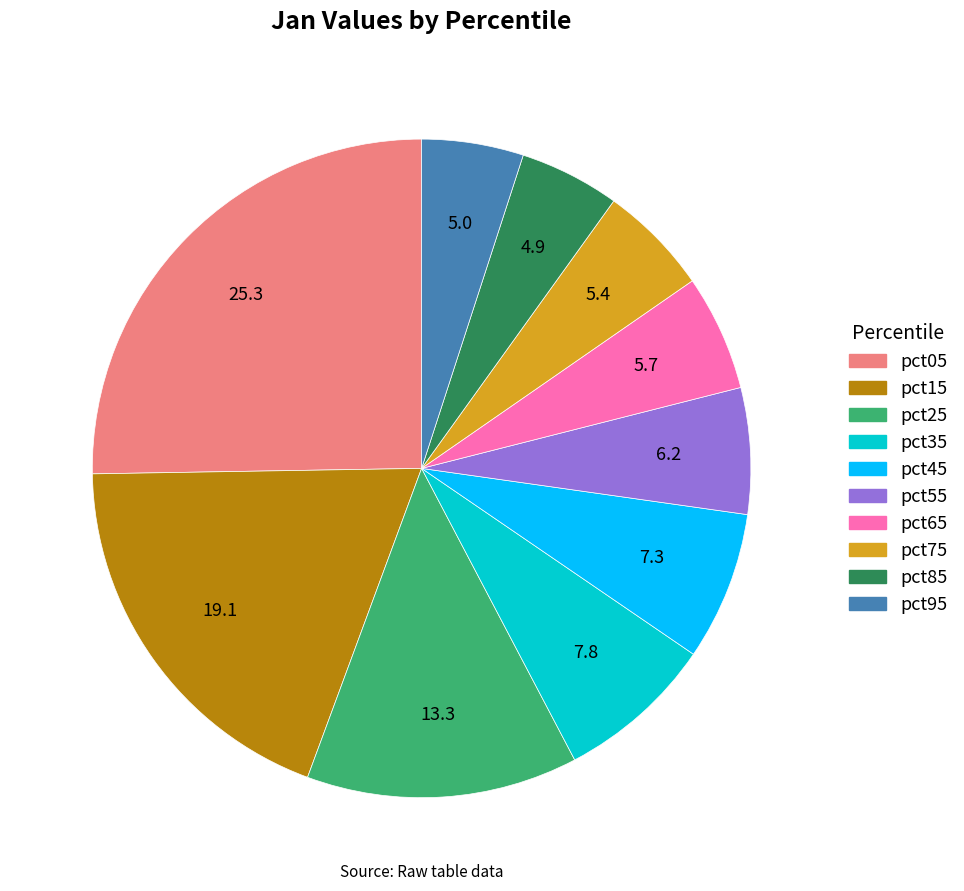

Count the number of slices in the pie.

10